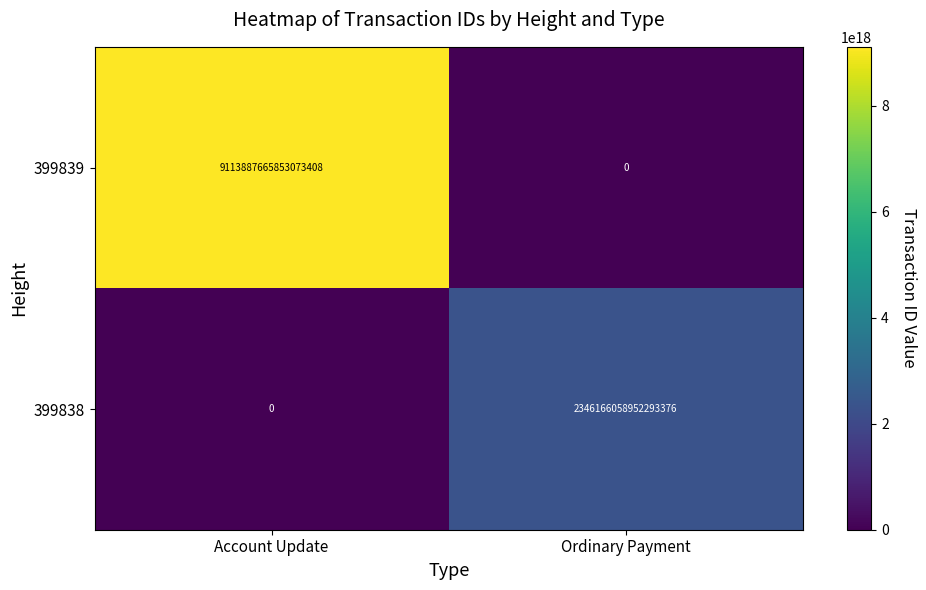

Which series has the largest total across all categories?

399839